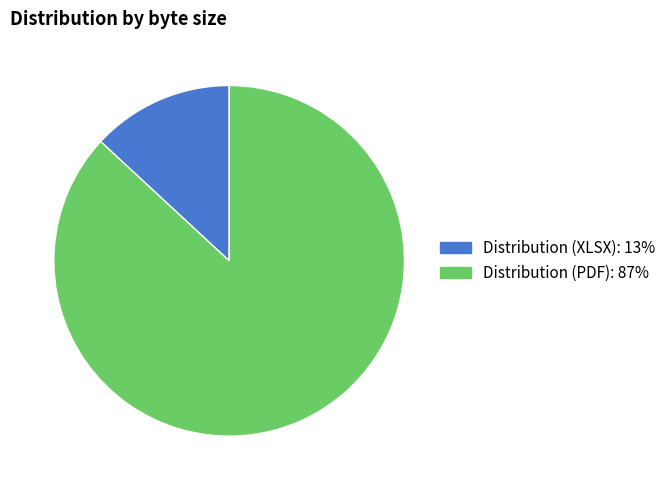

Count the number of slices in the pie.

2